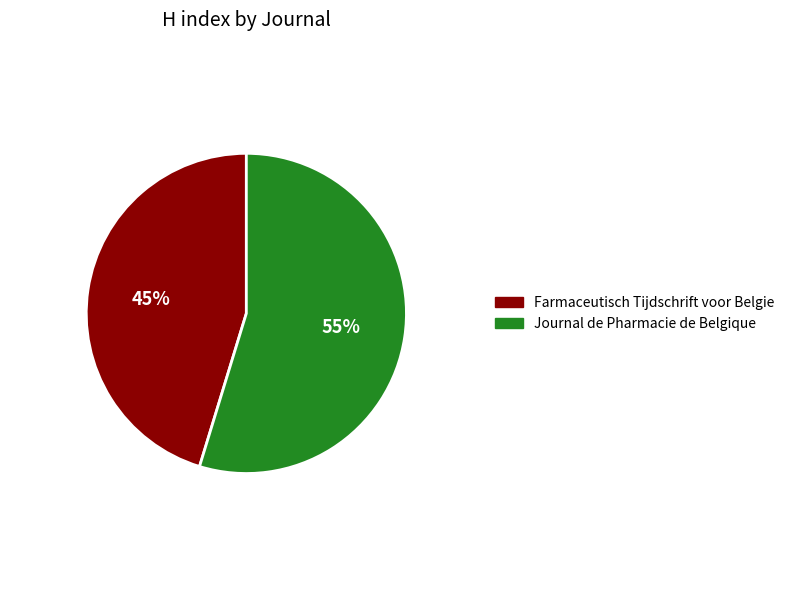

Is the sum of Farmaceutisch Tijdschrift voor Belgie and Journal de Pharmacie de Belgique greater than half?

Yes